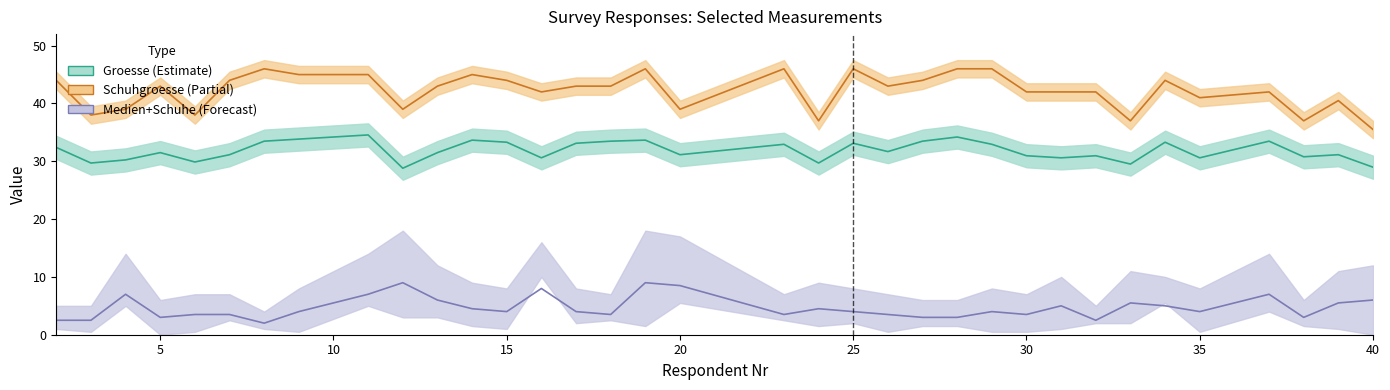

Rank the series by their average value, from highest to lowest.

Schuhgroesse, Groesse, Medienzeit